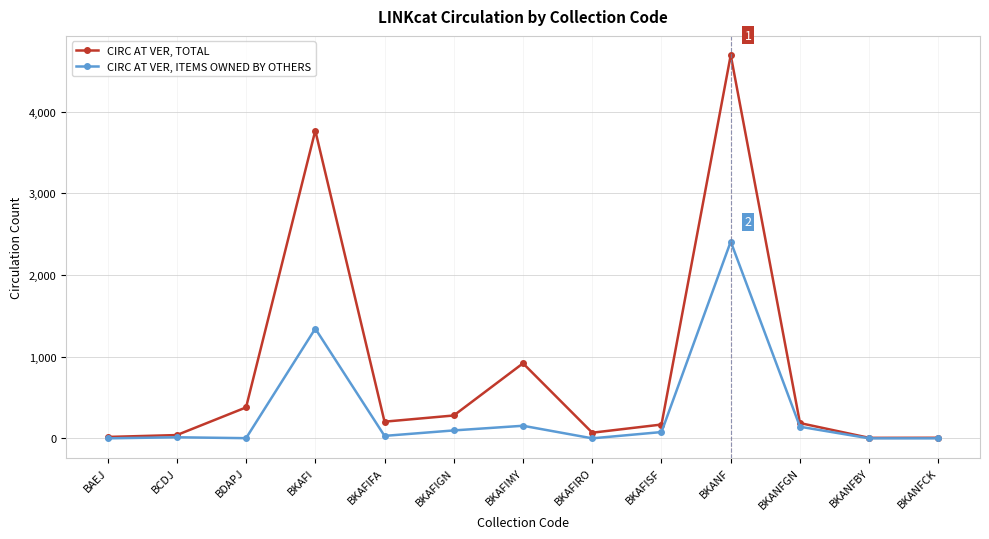

Which series has the largest range (max minus min)?

CIRC AT VER, TOTAL